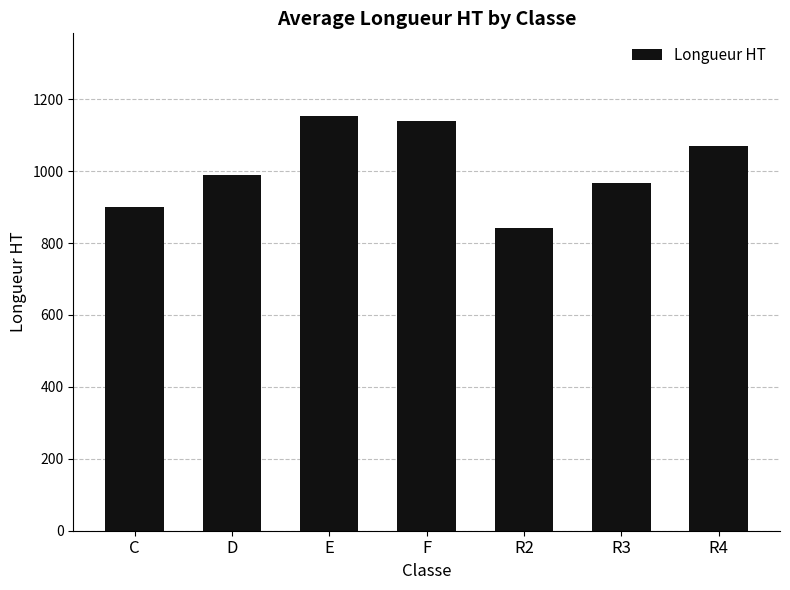

What value does the data have at F?

1139.0